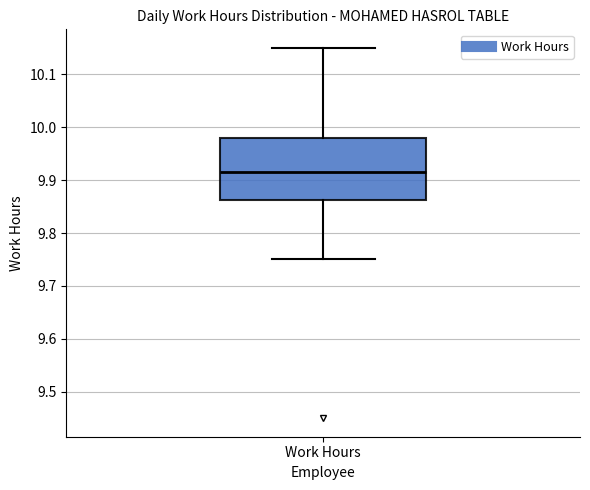

Where is the upper edge of the box for Work Hours on the y-axis? The values are not printed on the chart, so give them approximately, as read against the axis.

9.98